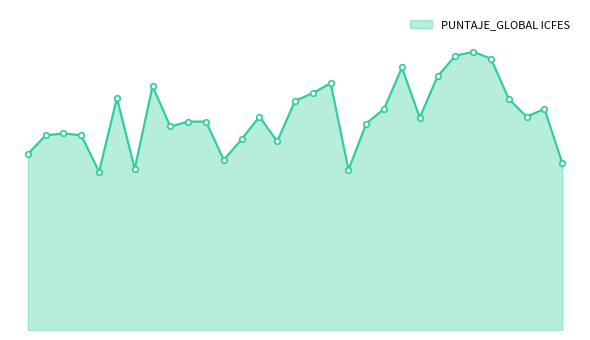

Is this an area chart (filled region under the line)?

Yes